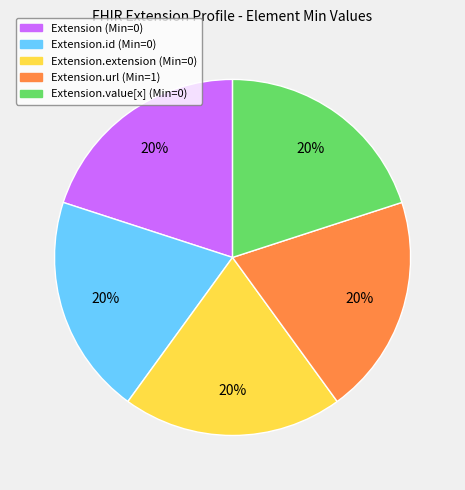

To the nearest percent, what is the average slice percentage?

20%